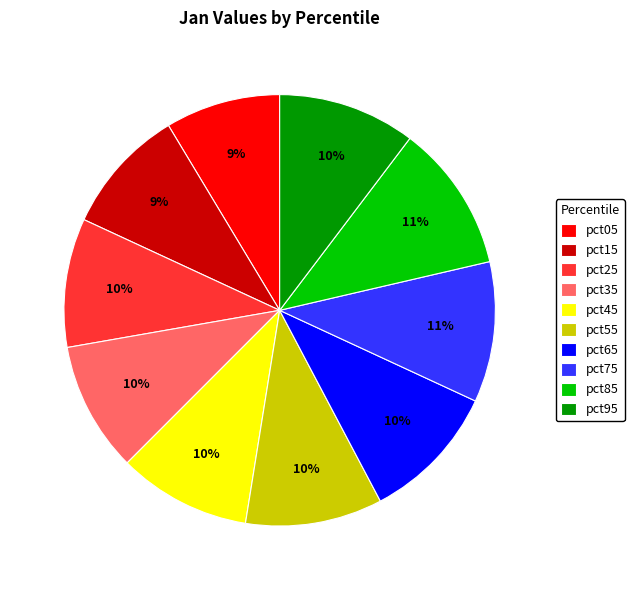

Does pct25 account for over 50% of the chart?

No